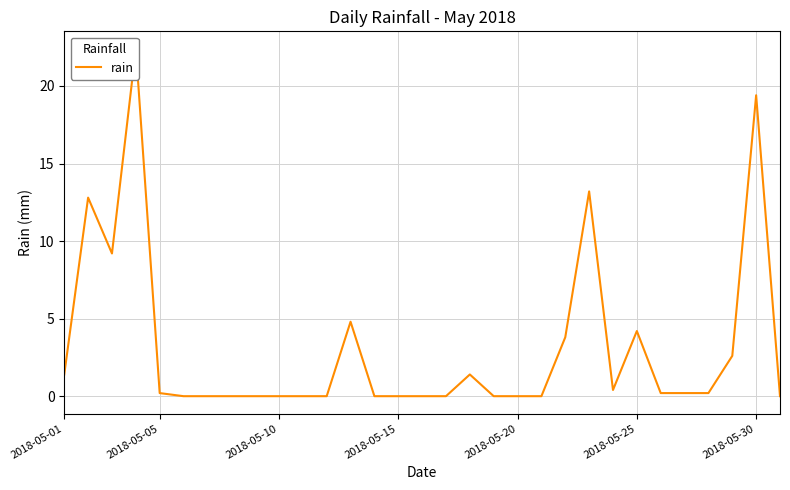

What is the value of the 1st point from the left?

1.4